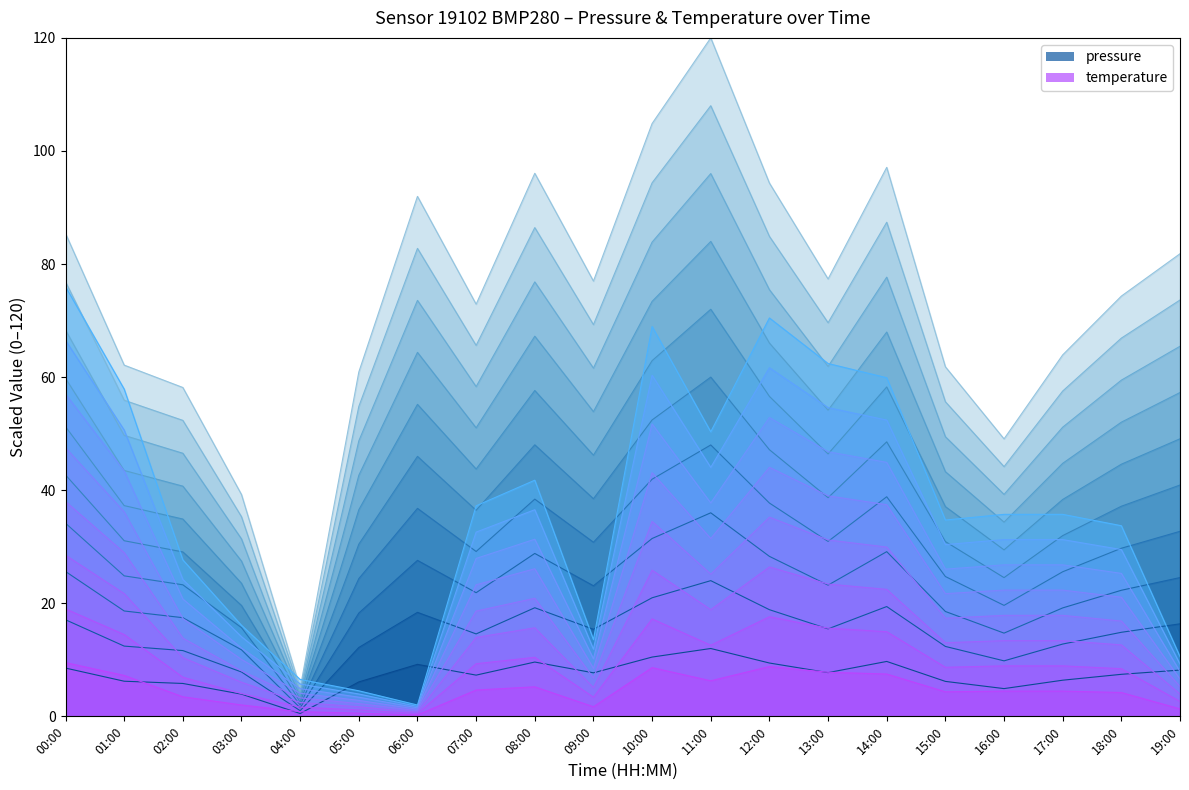

What is the difference between the maximum and minimum values in the pressure series?

115.0